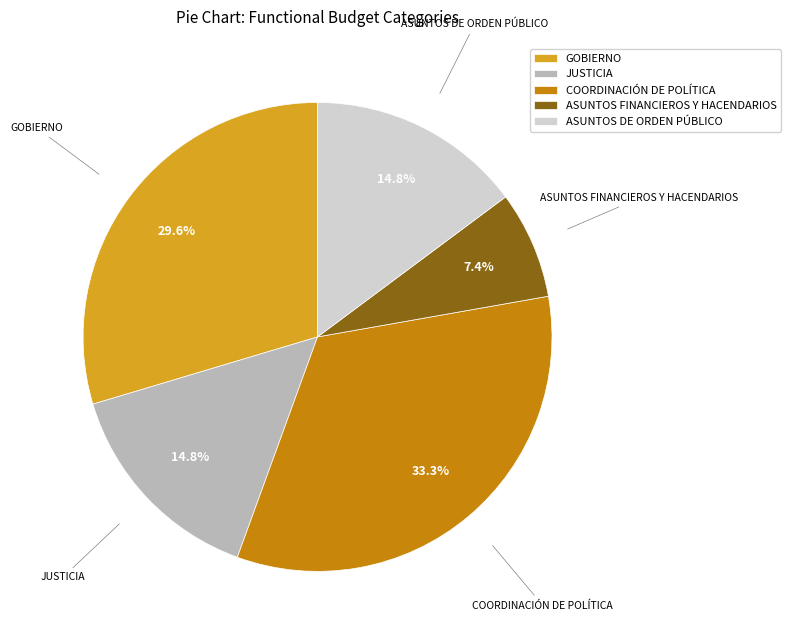

Does any single category account for the majority?

No